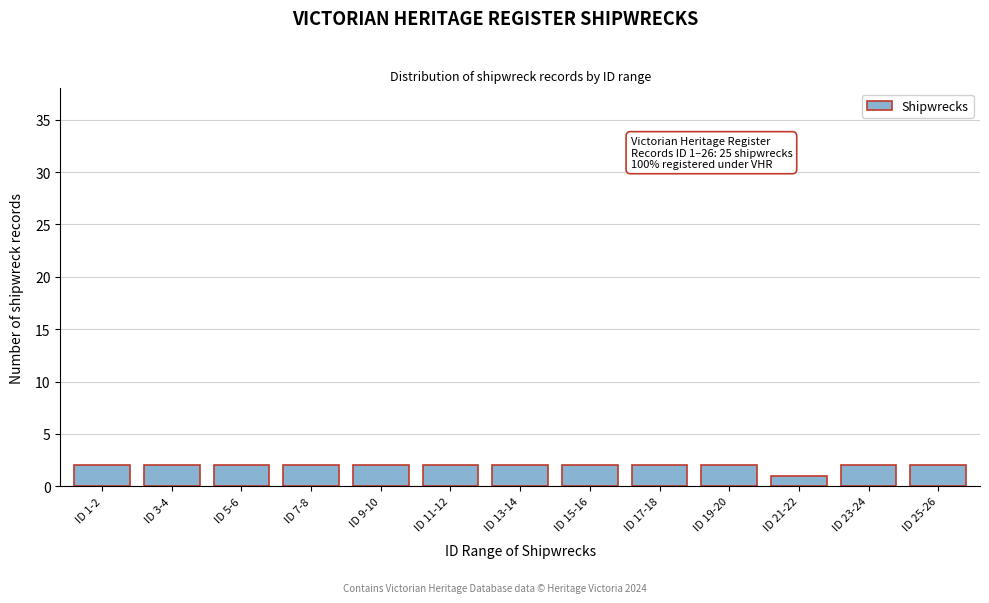

Reading left to right, list all the values displayed in this chart.

2	2	2	2	2	2	2	2	2	2	1	2	2